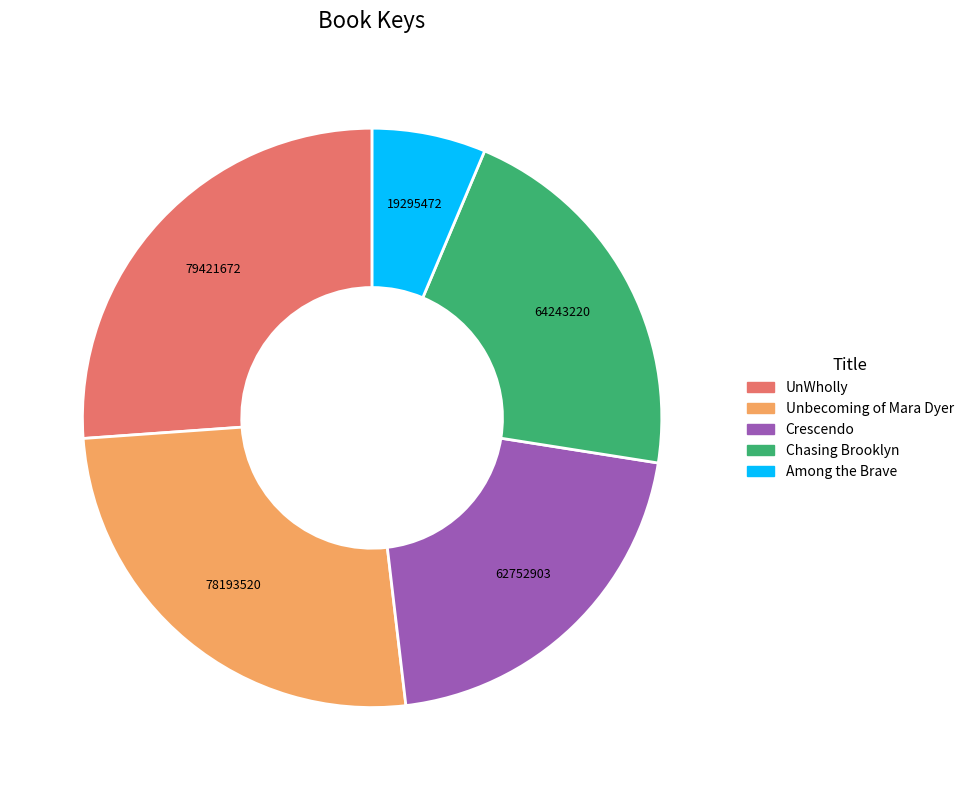

How many slices are in this pie chart?

5